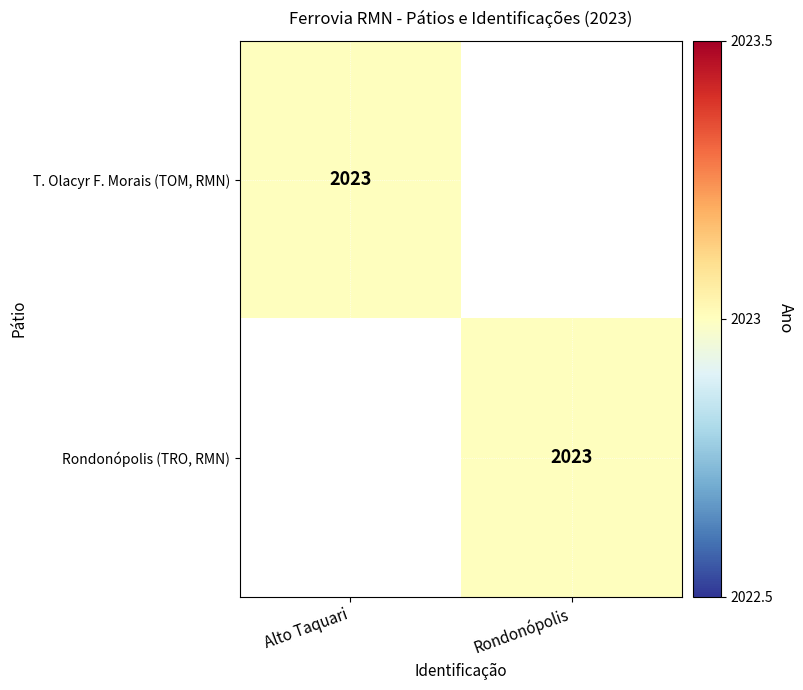

How many categories are shown in the chart?

2